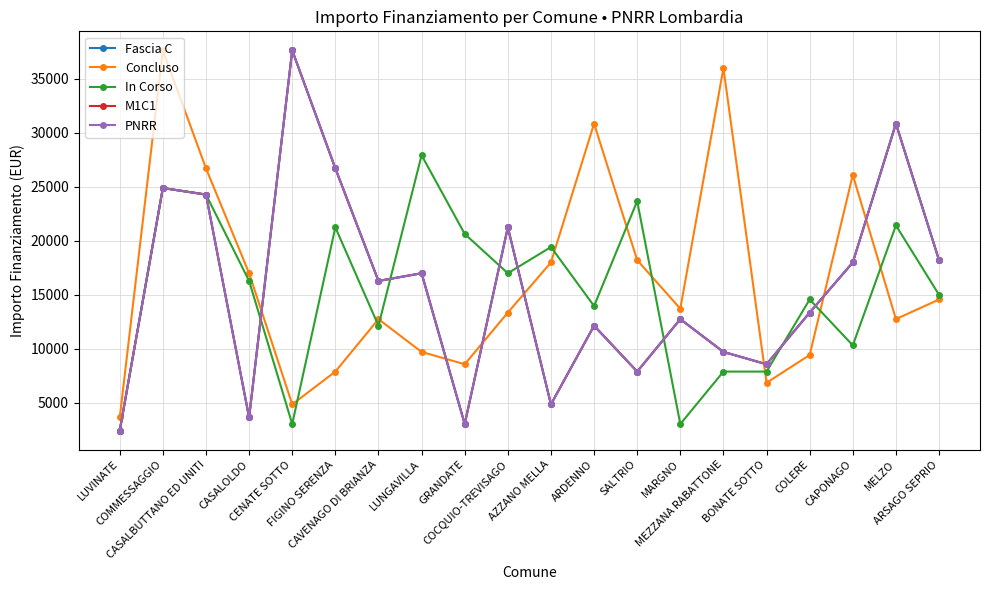

Does the chart have visible grid lines?

Yes